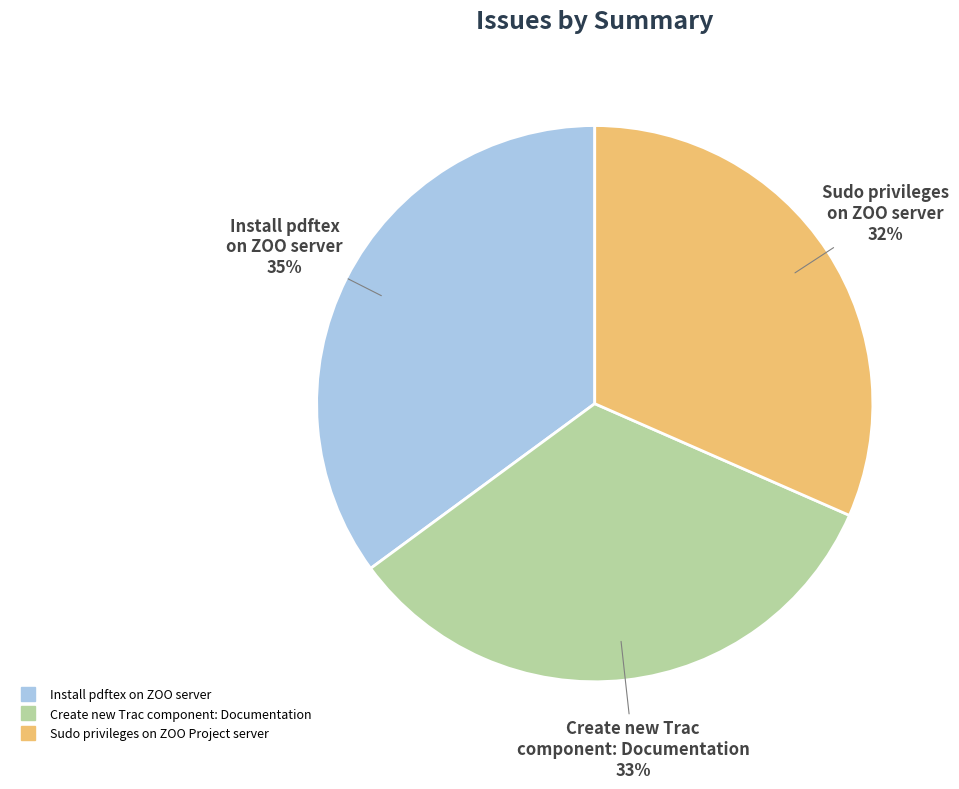

Is it true that Install pdftex on ZOO server is 29% of the pie?

False